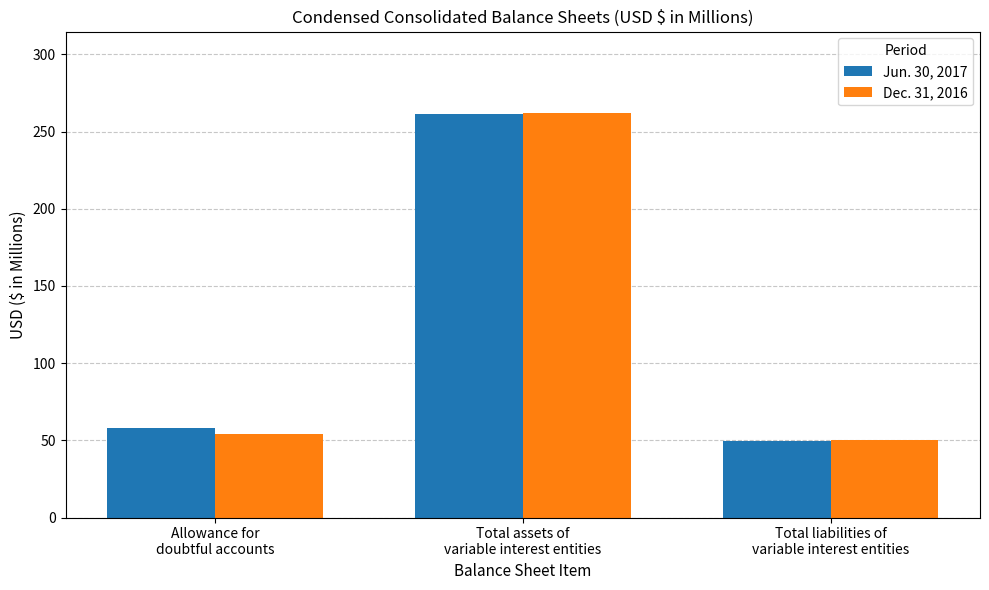

How many distinct data groups are displayed?

2